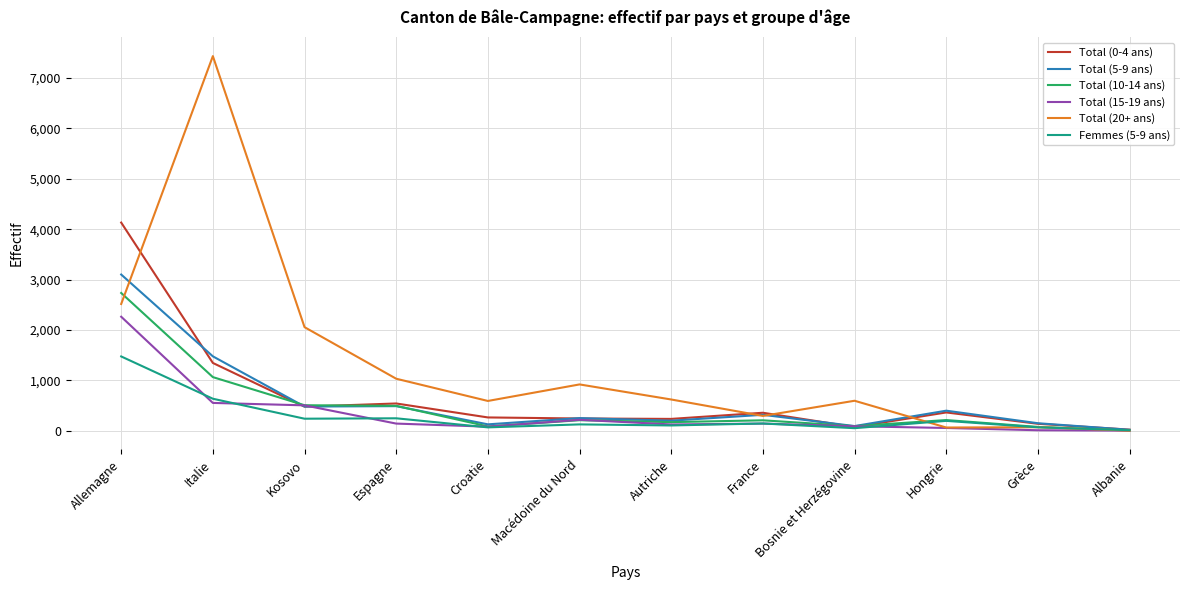

Does the chart have visible grid lines?

Yes